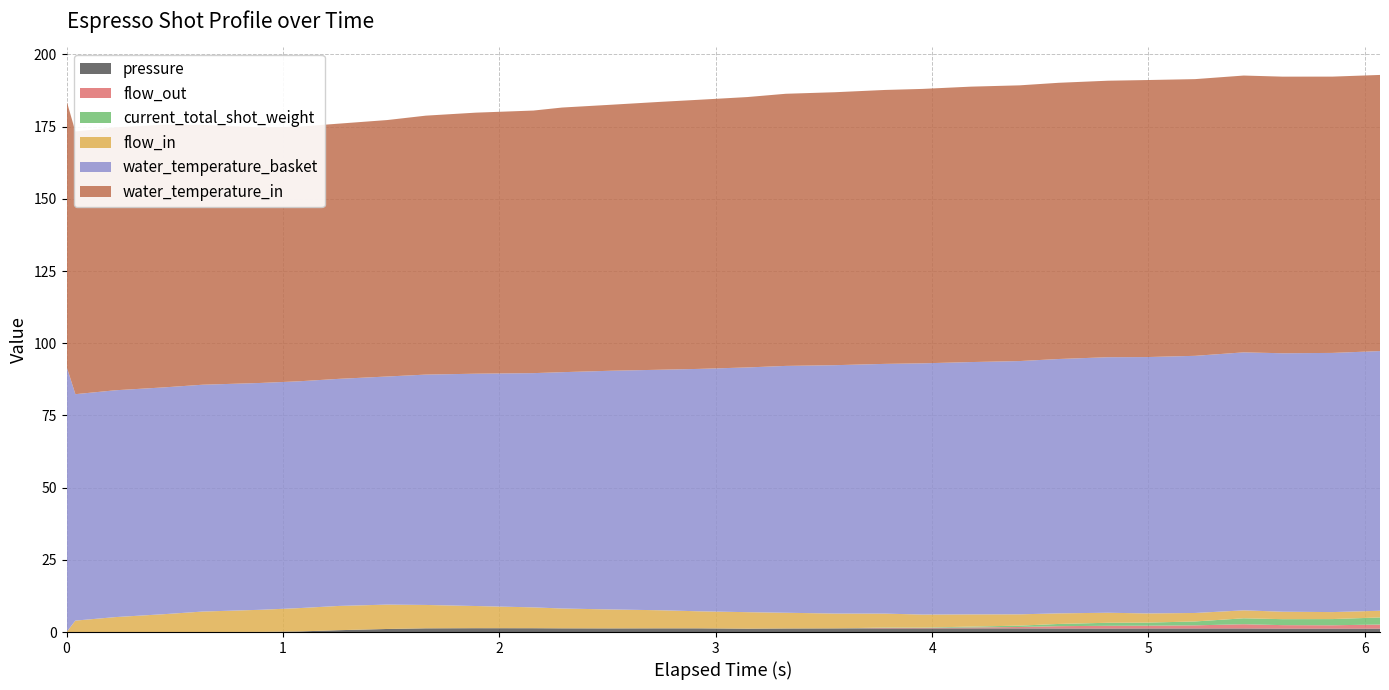

Reading right to left, transcribe all the data shown in this chart.

pressure: 6.07=1.2	5.85=1.2	5.62=1.2	5.44=1.2	5.215=1.2	4.992=1.2	4.812=1.2	4.585=1.2	4.405=1.3	4.18=1.3	3.955=1.3	3.782=1.3	3.55=1.3	3.324=1.2	3.146=1.2	2.92=1.3	2.74=1.3	2.515=1.3	2.29=1.3	2.158=1.3	1.891=1.3	1.66=1.3	1.482=1.1	1.259=0.6	1.076=0.2	0.898=0.1	0.628=0.0	0.452=0.0	0.227=0.0	0.041=0.0	0.0=0.0
flow_out: 6.07=1.4	5.85=1.1	5.62=1.2	5.44=1.5	5.215=1.1	4.992=1.0	4.812=0.9	4.585=0.8	4.405=0.5	4.18=0.3	3.955=0.1	3.782=0.1	3.55=0.0	3.324=0.0	3.146=0.0	2.92=0.0	2.74=0.0	2.515=0.0	2.29=0.0	2.158=0.0	1.891=0.0	1.66=0.0	1.482=0.0	1.259=0.0	1.076=0.0	0.898=0.0	0.628=0.0	0.452=0.0	0.227=0.0	0.041=0.0	0.0=0.0
current_total_shot_weight: 6.07=2.5	5.85=2.1	5.62=2.1	5.44=2.1	5.215=1.3	4.992=1.1	4.812=1.1	4.585=0.8	4.405=0.5	4.18=0.3	3.955=0.1	3.782=0.1	3.55=0.0	3.324=0.0	3.146=0.0	2.92=0.0	2.74=0.0	2.515=0.0	2.29=0.0	2.158=0.0	1.891=0.0	1.66=0.0	1.482=0.0	1.259=0.0	1.076=0.0	0.898=0.0	0.628=0.0	0.452=0.0	0.227=0.0	0.041=0.0	0.0=0.0
flow_in: 6.07=2.3	5.85=2.4	5.62=2.6	5.44=2.8	5.215=2.9	4.992=3.2	4.812=3.5	4.585=3.7	4.405=3.9	4.18=4.2	3.955=4.5	3.782=4.8	3.55=5.1	3.324=5.5	3.146=5.7	2.92=5.9	2.74=6.3	2.515=6.6	2.29=6.9	2.158=7.2	1.891=7.7	1.66=8.1	1.482=8.4	1.259=8.4	1.076=8.1	0.898=7.7	0.628=7.1	0.452=6.2	0.227=5.2	0.041=4.0	0.0=0.0
water_temperature_basket: 6.07=89.9	5.85=89.8	5.62=89.5	5.44=89.3	5.215=89.0	4.992=88.8	4.812=88.5	4.585=88.1	4.405=87.7	4.18=87.4	3.955=87.0	3.782=86.5	3.55=86.0	3.324=85.5	3.146=84.8	2.92=83.9	2.74=83.3	2.515=82.7	2.29=81.8	2.158=81.1	1.891=80.5	1.66=79.8	1.482=79.0	1.259=78.6	1.076=78.5	0.898=78.5	0.628=78.5	0.452=78.5	0.227=78.5	0.041=78.4	0.0=92.0
water_temperature_in: 6.07=95.6	5.85=95.7	5.62=95.8	5.44=95.9	5.215=95.8	4.992=95.9	4.812=95.8	4.585=95.7	4.405=95.5	4.18=95.4	3.955=95.0	3.782=94.9	3.55=94.5	3.324=94.2	3.146=93.6	2.92=93.2	2.74=92.8	2.515=92.1	2.29=91.6	2.158=90.9	1.891=90.4	1.66=89.7	1.482=88.8	1.259=88.4	1.076=88.2	0.898=88.5	0.628=90.0	0.452=91.0	0.227=91.0	0.041=91.0	0.0=92.0